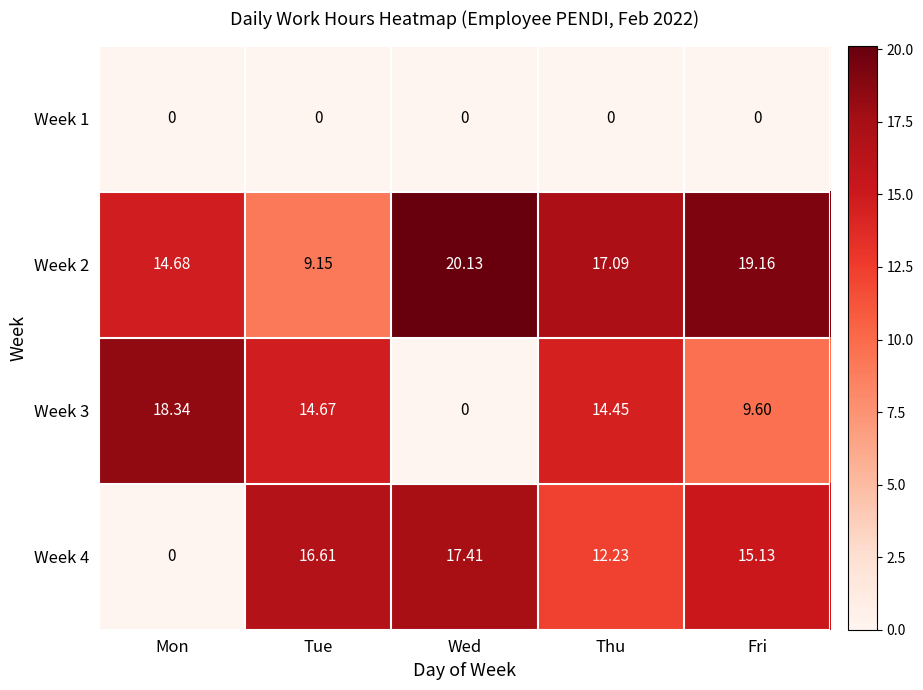

Is the value of Week 4 at Fri greater than the value of Week 1 at Wed?

Yes